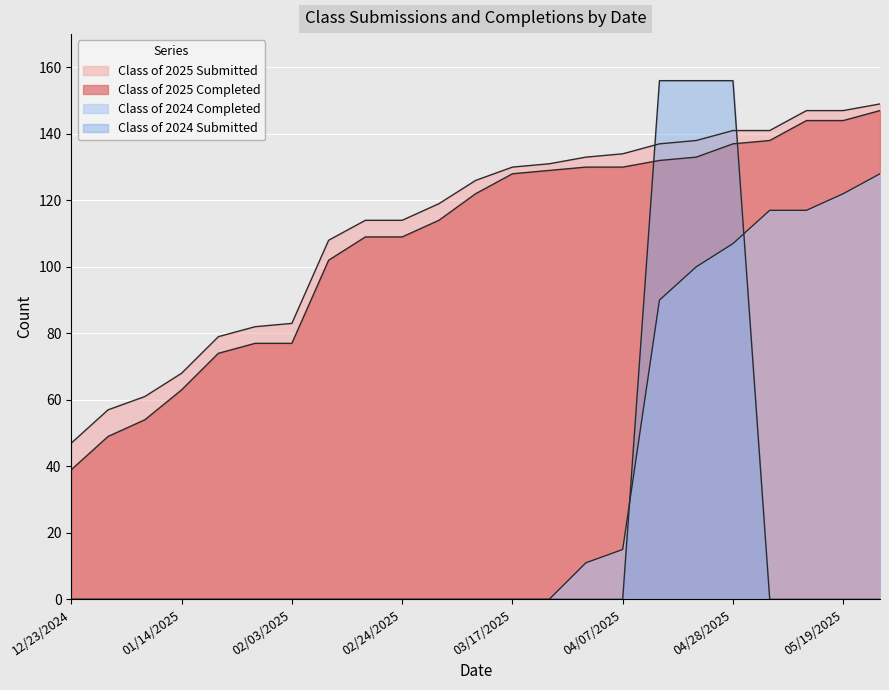

Between 12/23/2024 and 02/24/2025, which series saw the biggest shift?

Class of 2025 Completed